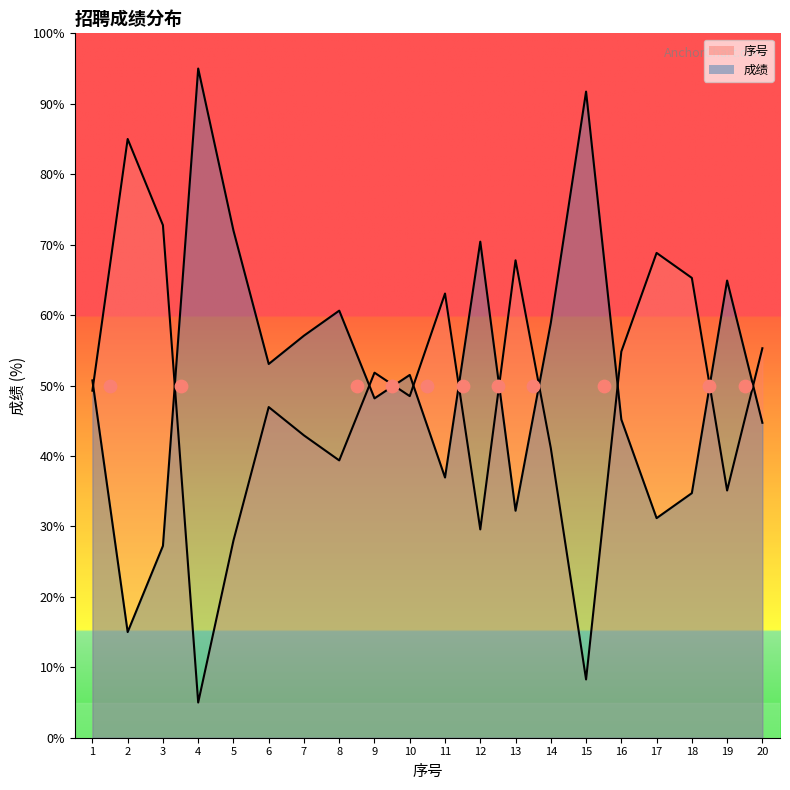

Between 13 and 17, which is larger?

17